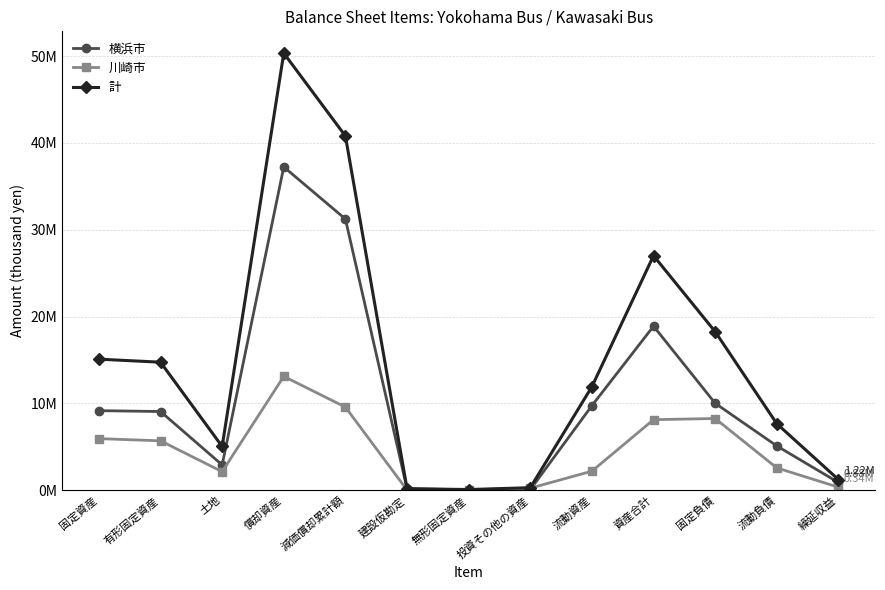

What are all the series names shown in the legend?

横浜市, 川崎市, 計